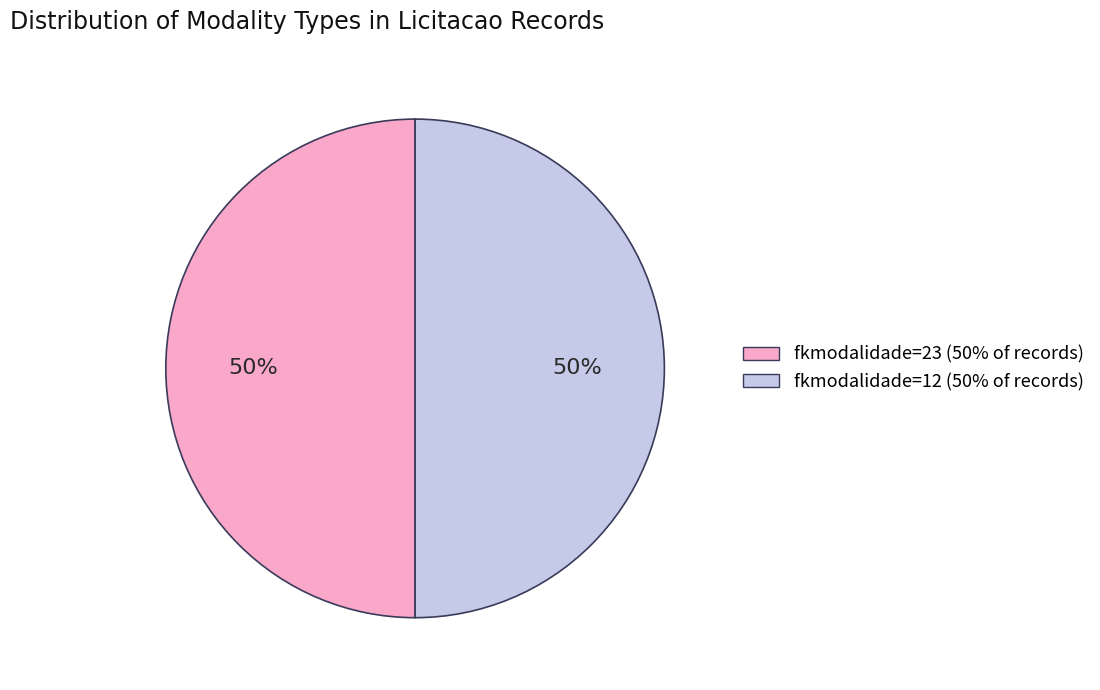

To the nearest percent, what is the average slice percentage?

50%